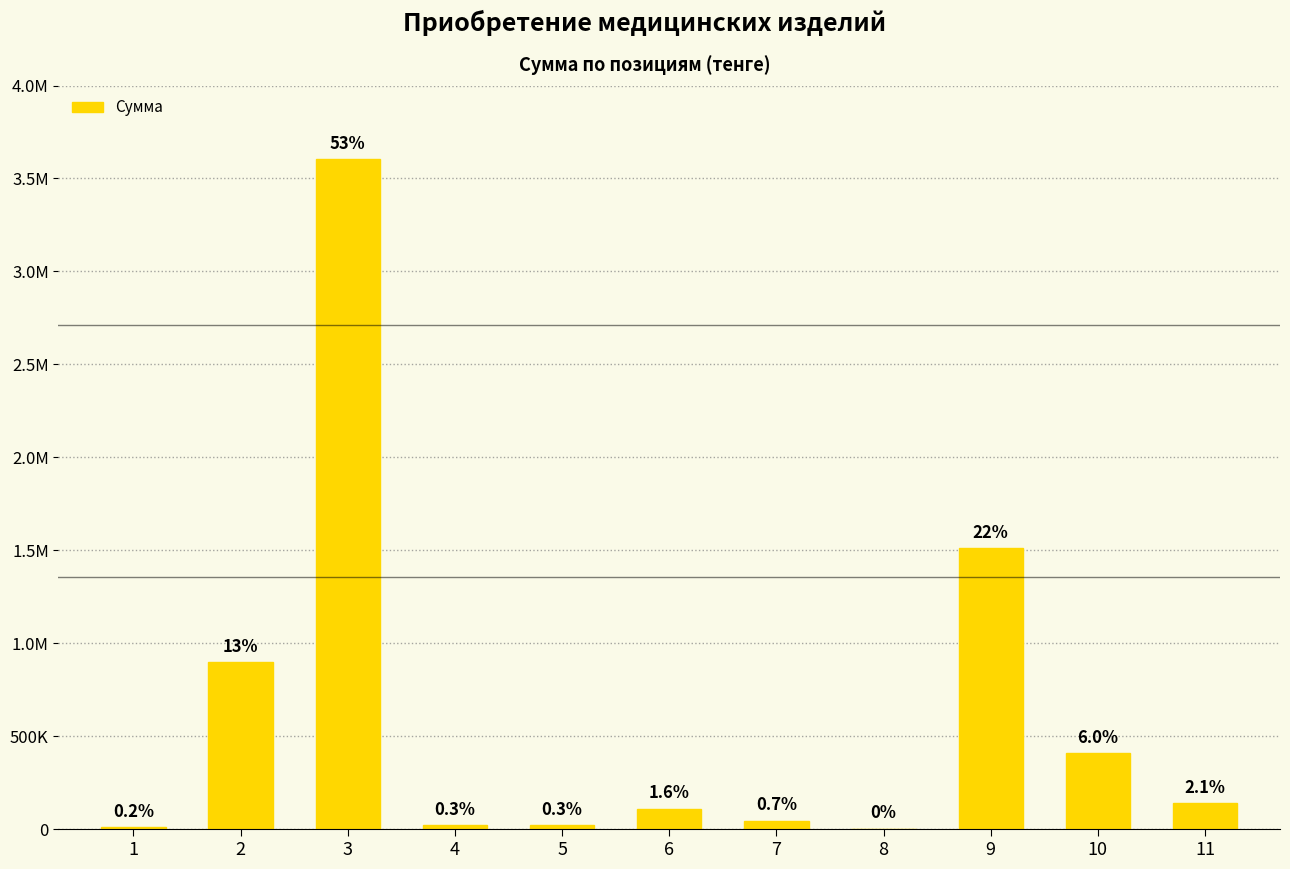

Are the bars horizontal?

No